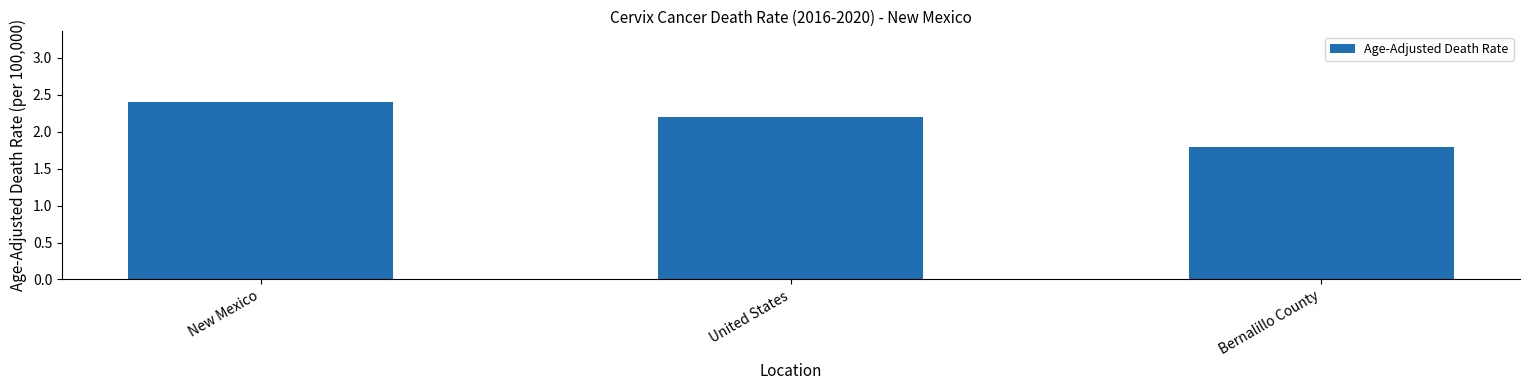

How many distinct data groups are displayed?

1